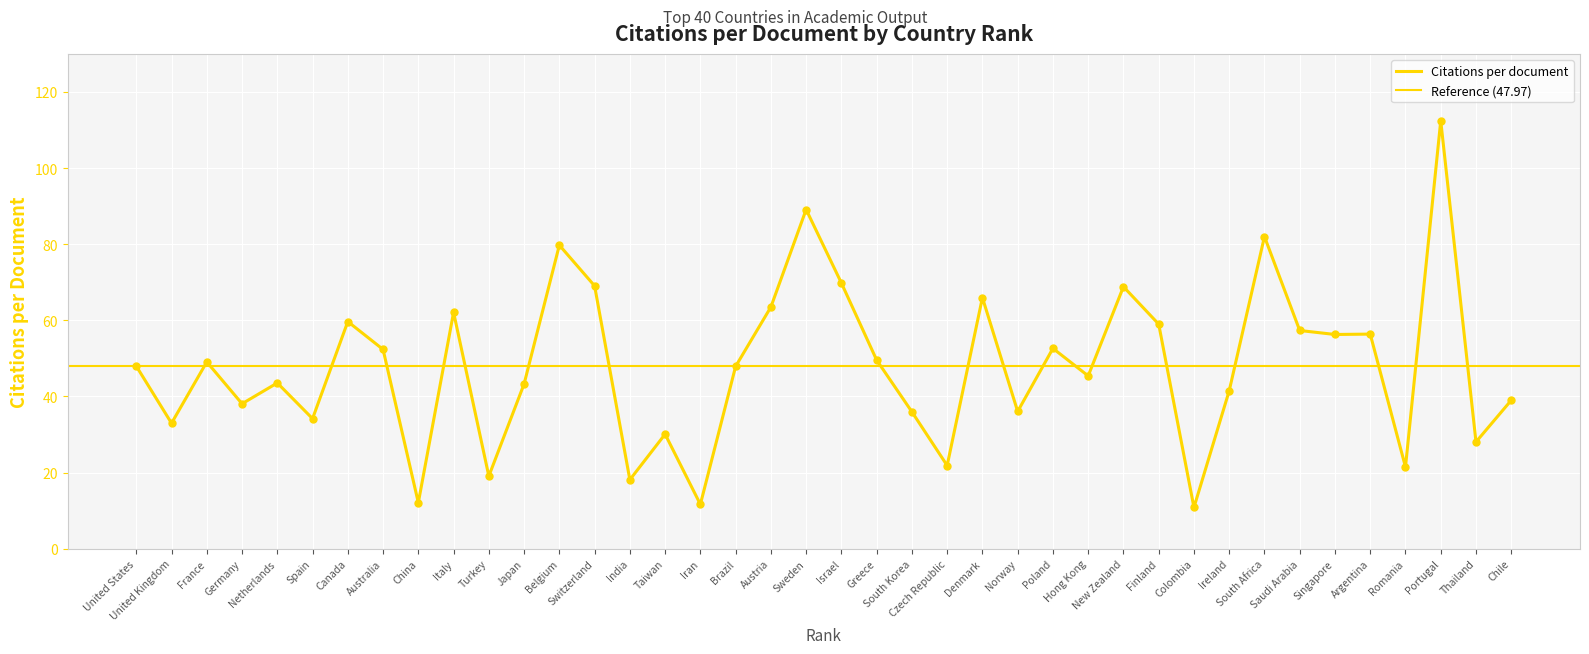

Between China and Chile, which is larger?

Chile